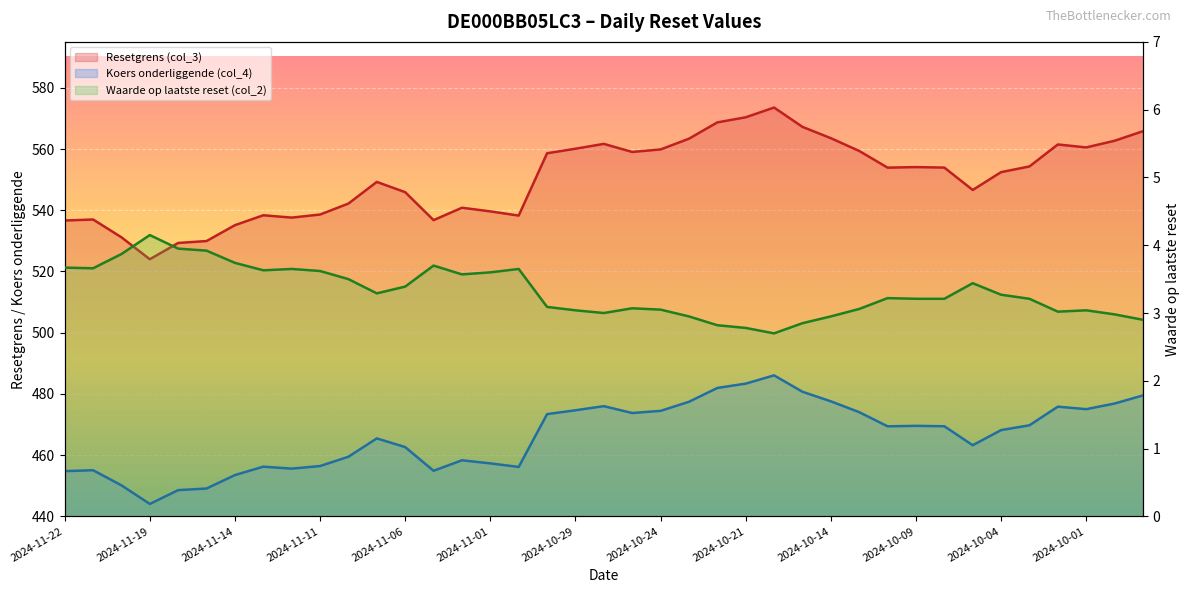

Which series changed the most between 2024-11-22 and 2024-10-02?

Resetgrens (col_3)